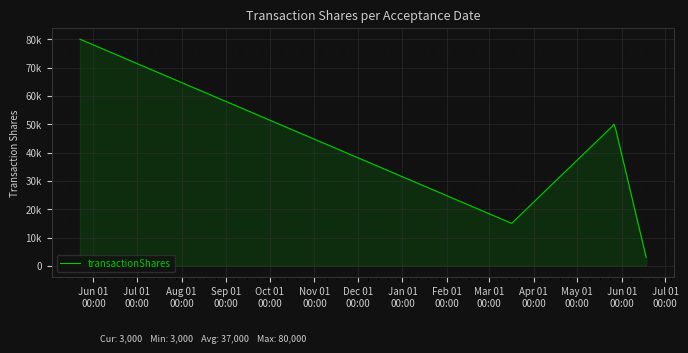

Does the chart display data point markers on the line(s)?

No